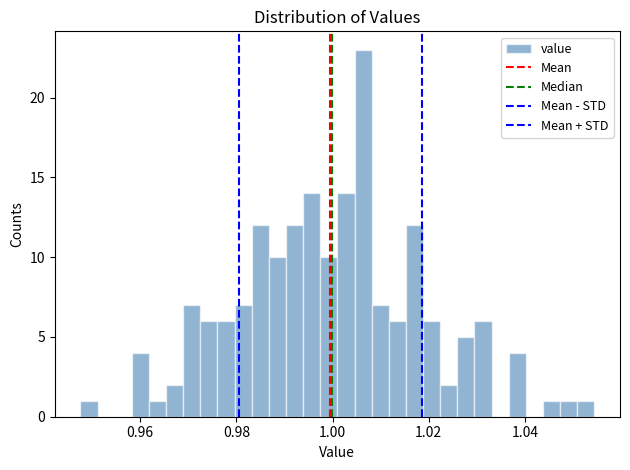

Around what value on the x-axis is the tallest bar? Give the approximate position of its centre, as read against the axis.

1.006